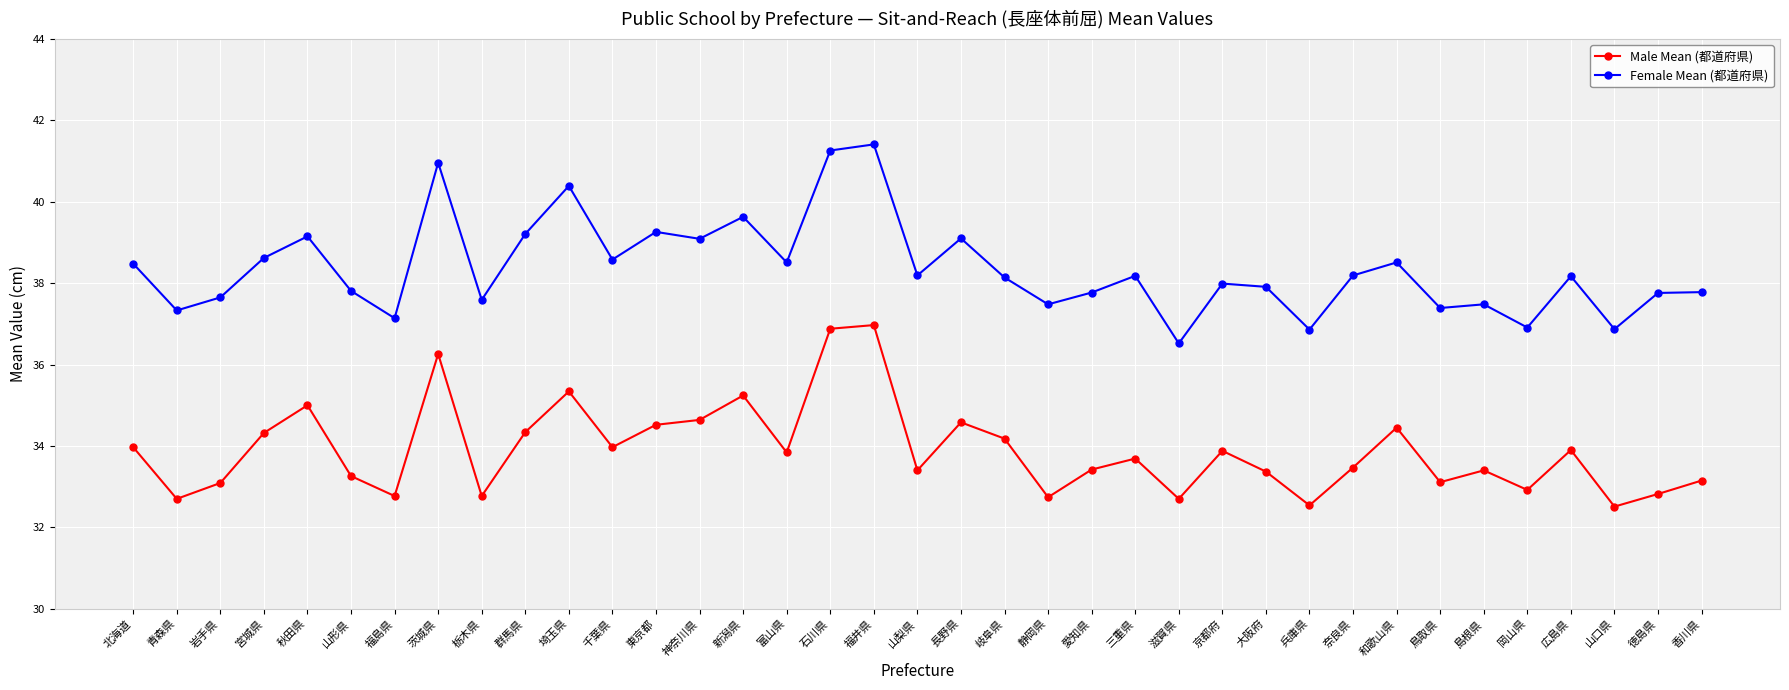

How many lines are shown in the chart?

2